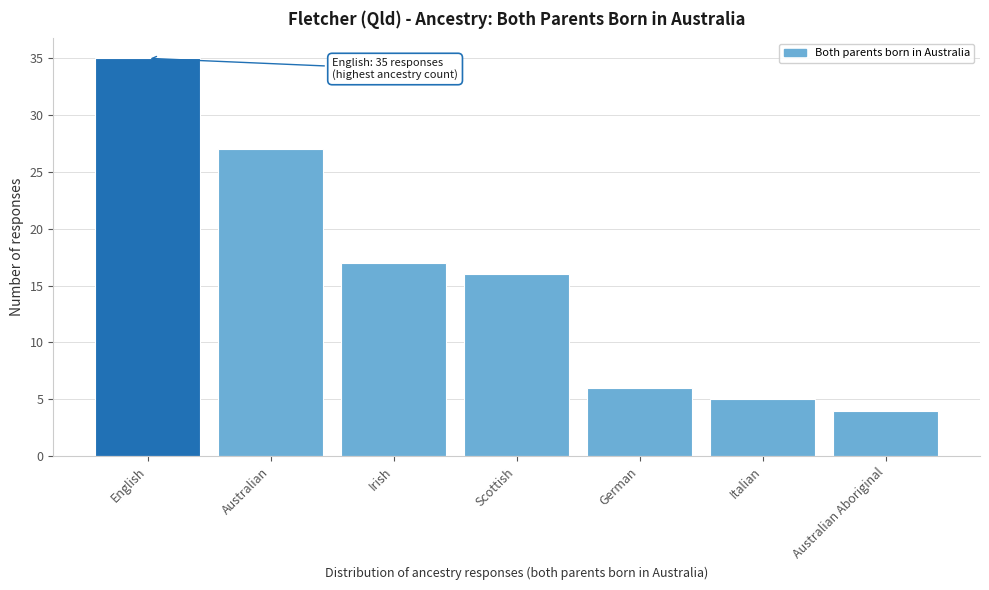

Reading left to right, list all the values displayed in this chart.

English=35	Australian=27	Irish=17	Scottish=16	German=6	Italian=5	Australian Aboriginal=4